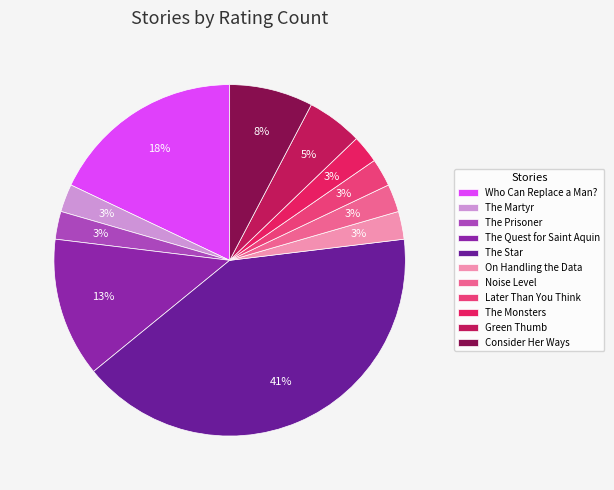

Which has a higher value, Later Than You Think or The Star?

The Star